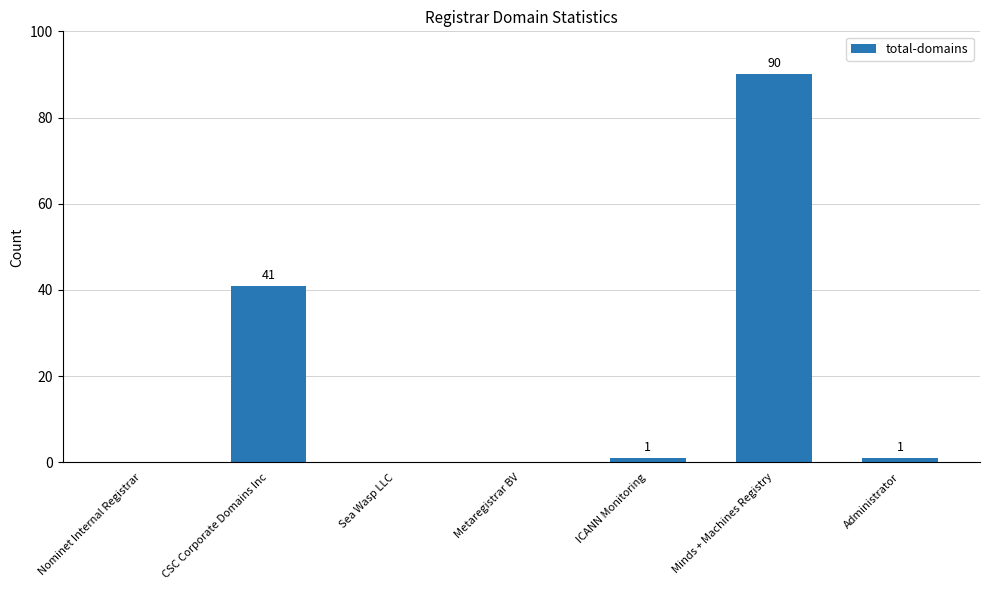

How many distinct data groups are displayed?

1